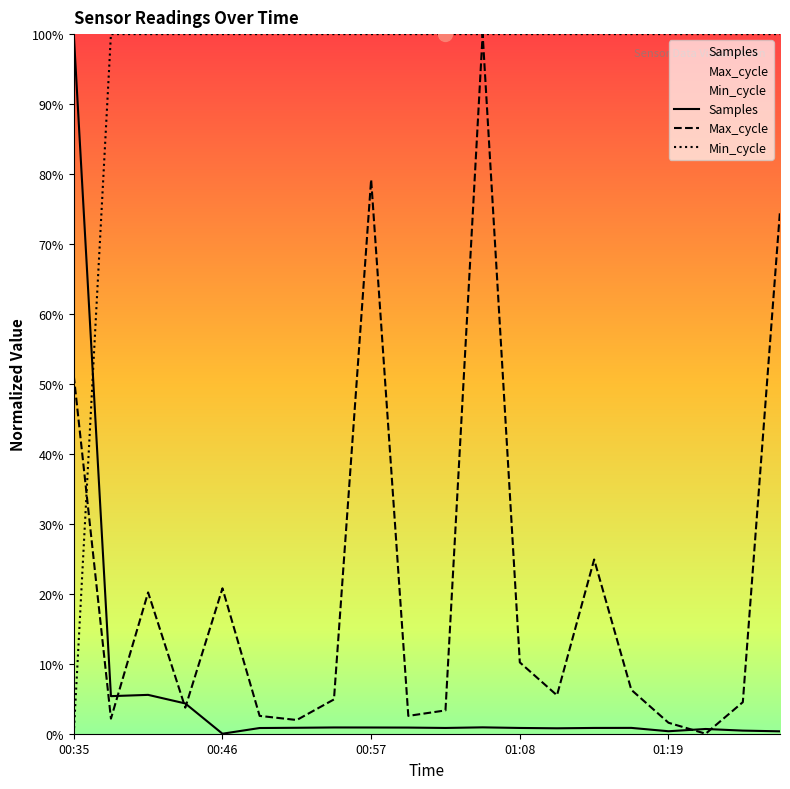

The value of Min_cycle at 00:35 is 45.5. True or false?

False